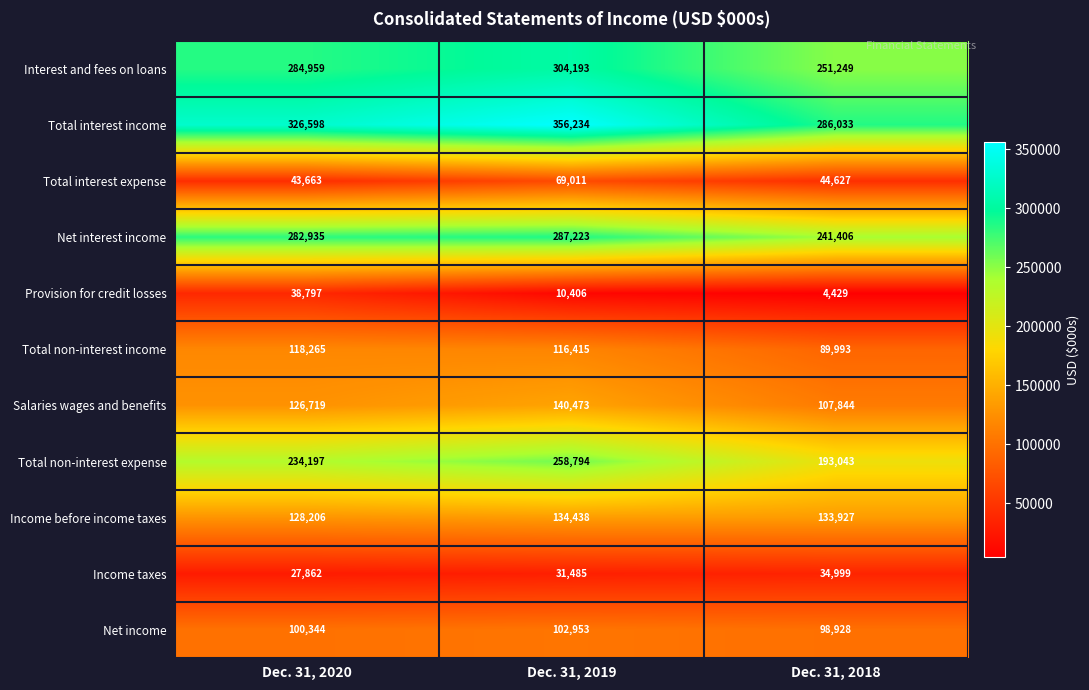

What is the lowest value of the Income taxes series?

27862